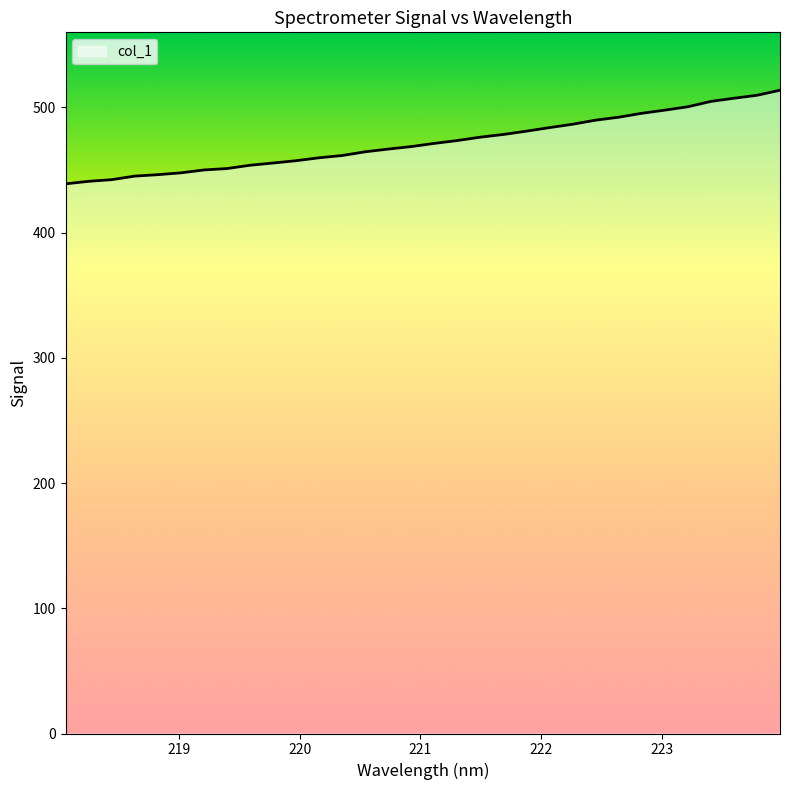

How many values exceed 471?

16